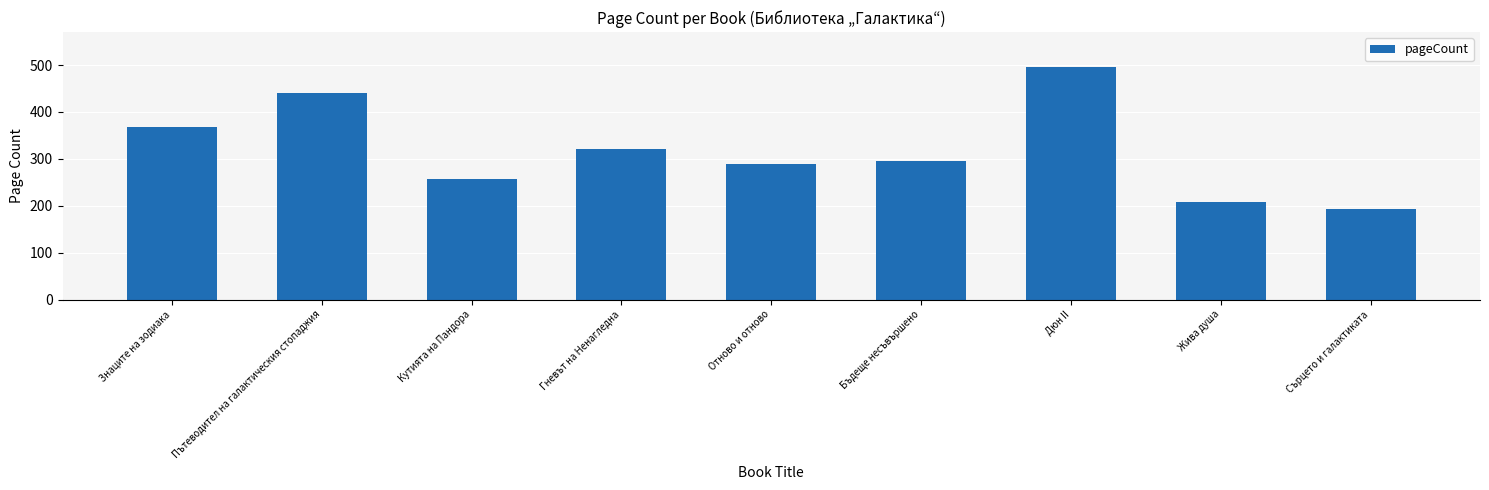

What is the average value?

318